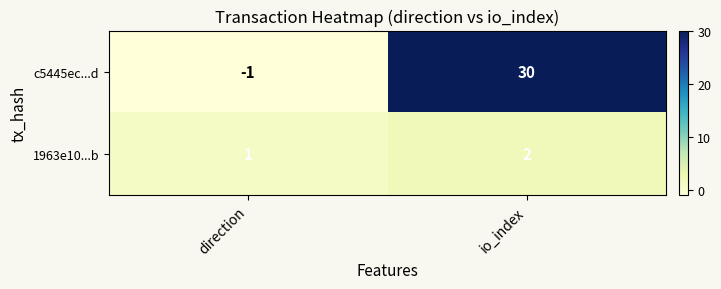

Reading left to right, list all the values displayed in this chart.

c5445ec...d: direction=-1	io_index=30
1963e10...b: direction=1	io_index=2